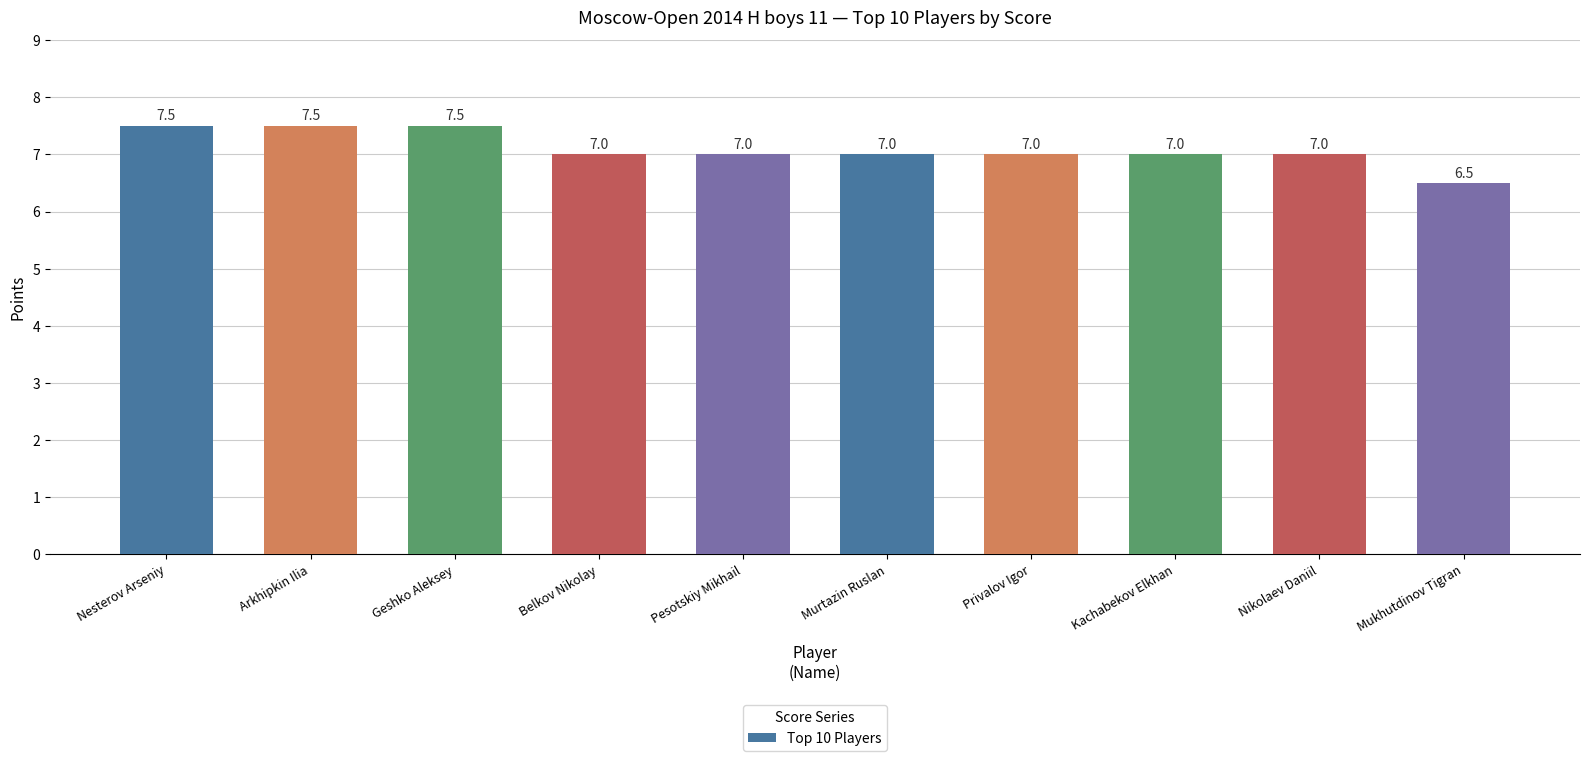

What is the difference between the values at Privalov Igor and Geshko Aleksey?

0.5